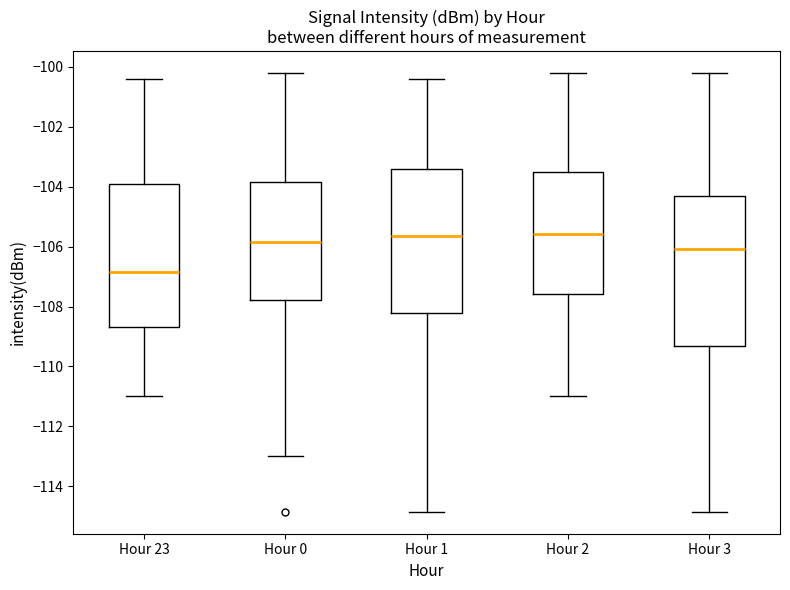

Where does the upper whisker of the box for Hour 1 end on the y-axis? The values are not printed on the chart, so give them approximately, as read against the axis.

-100.4